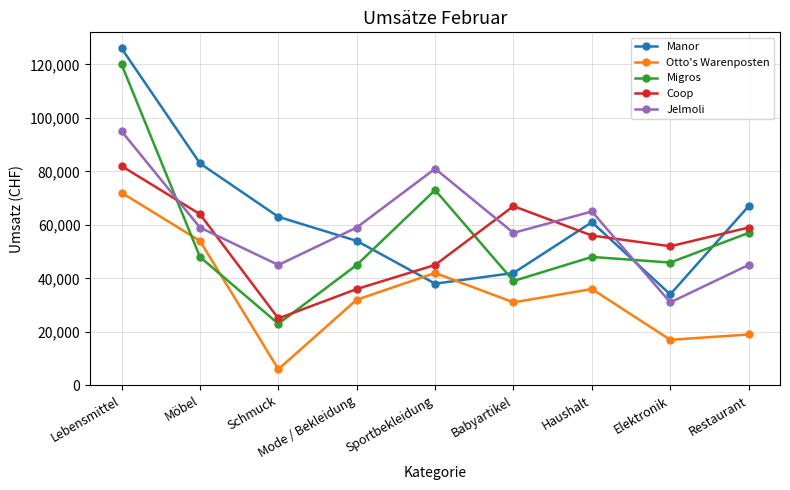

What value does the Coop series have at Lebensmittel?

82000